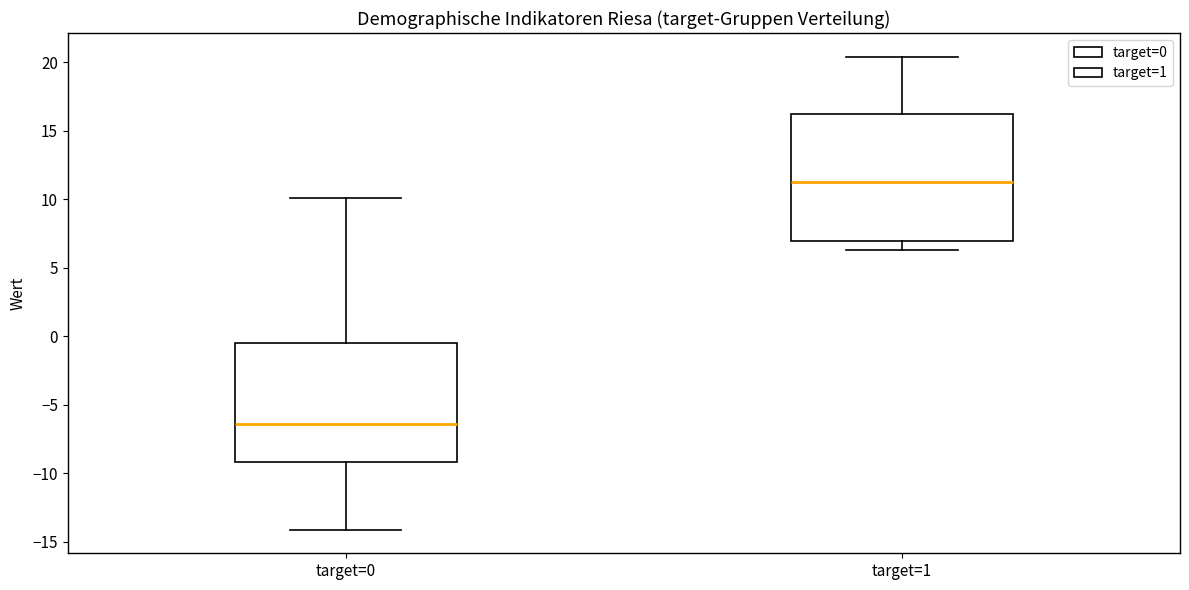

Reading left to right, transcribe this box plot: for each box, give where its median line is, the range the box spans, and where its two whiskers end, as read against the y-axis. The values are not printed on the chart, so give them approximately, as read against the axis.

target=0: median -6.5, box -9.0 to -0.5, whiskers -14.0 to 10.0
target=1: median 11.5, box 7.0 to 16.5, whiskers 6.5 to 20.5